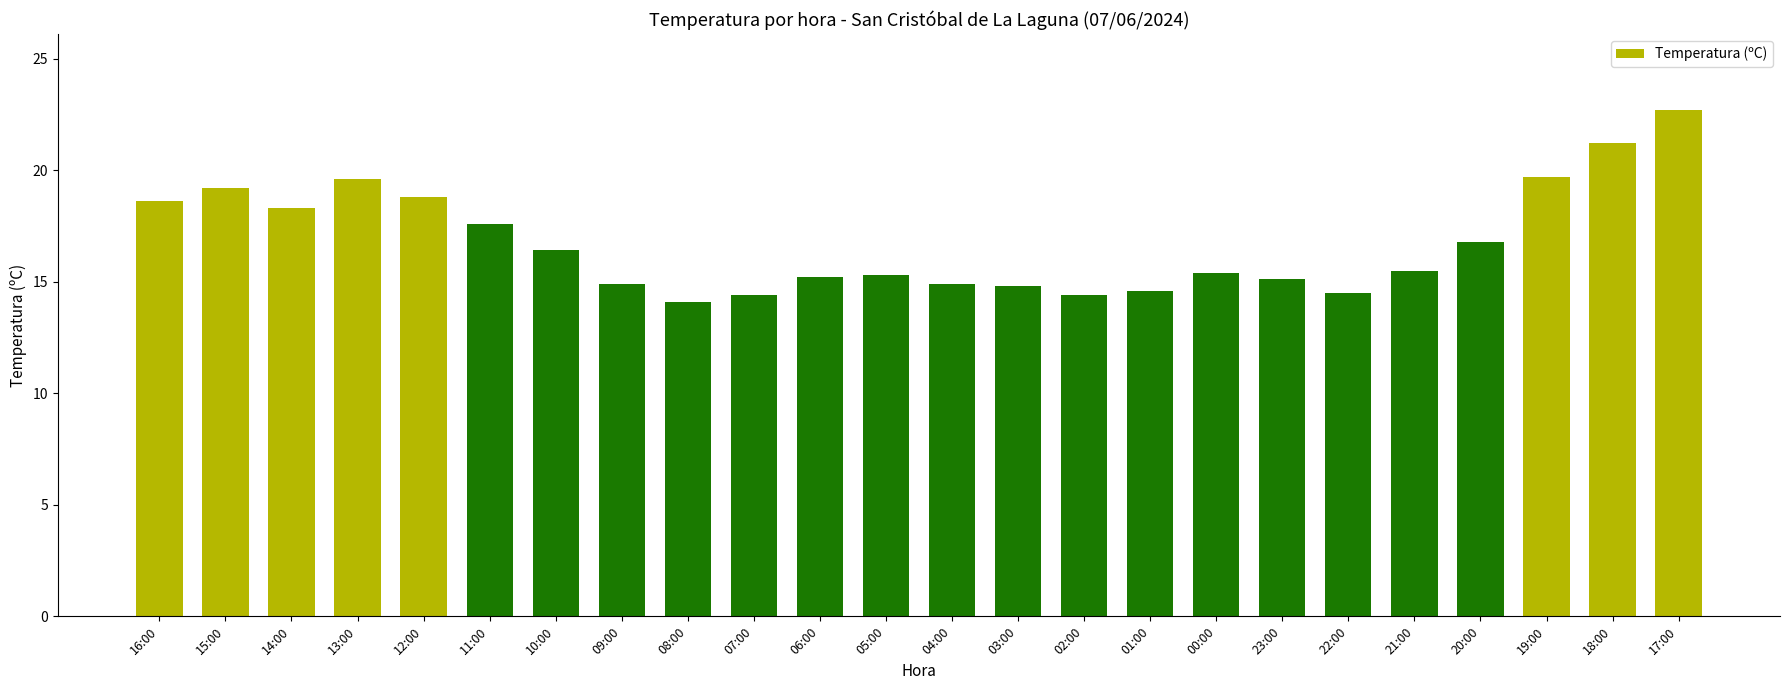

What value does the data have at 03:00?

14.8